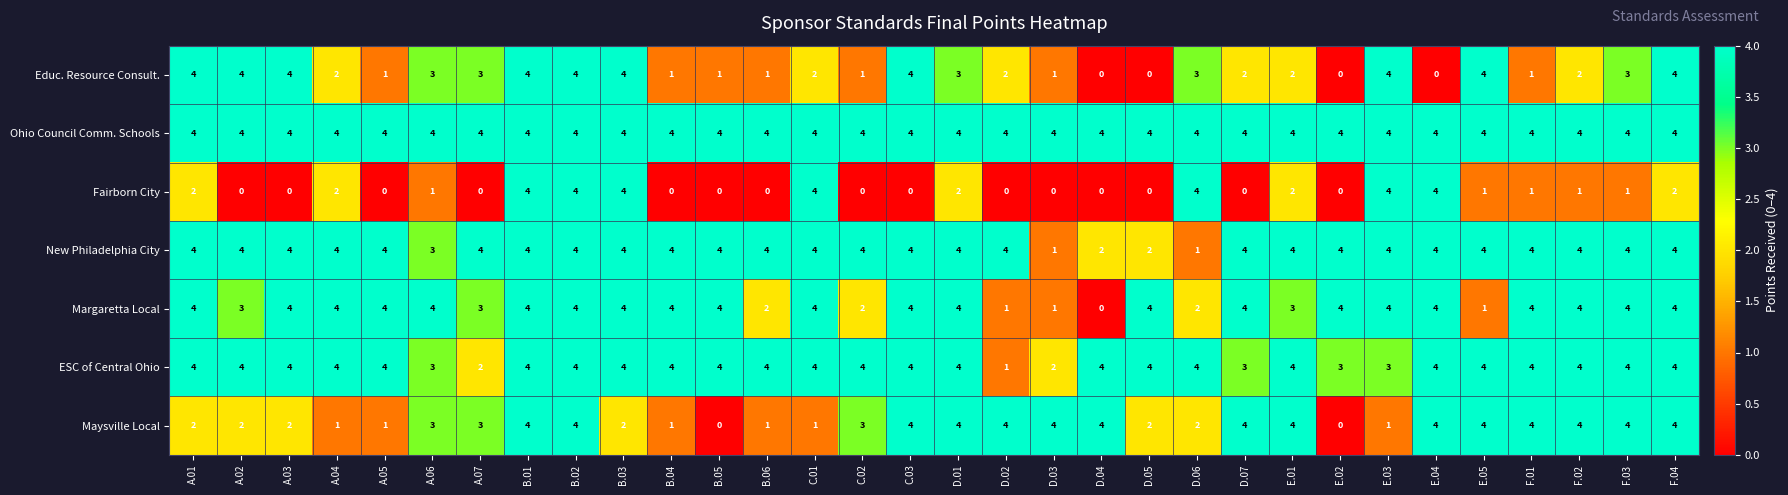

What is the greatest value displayed?

4